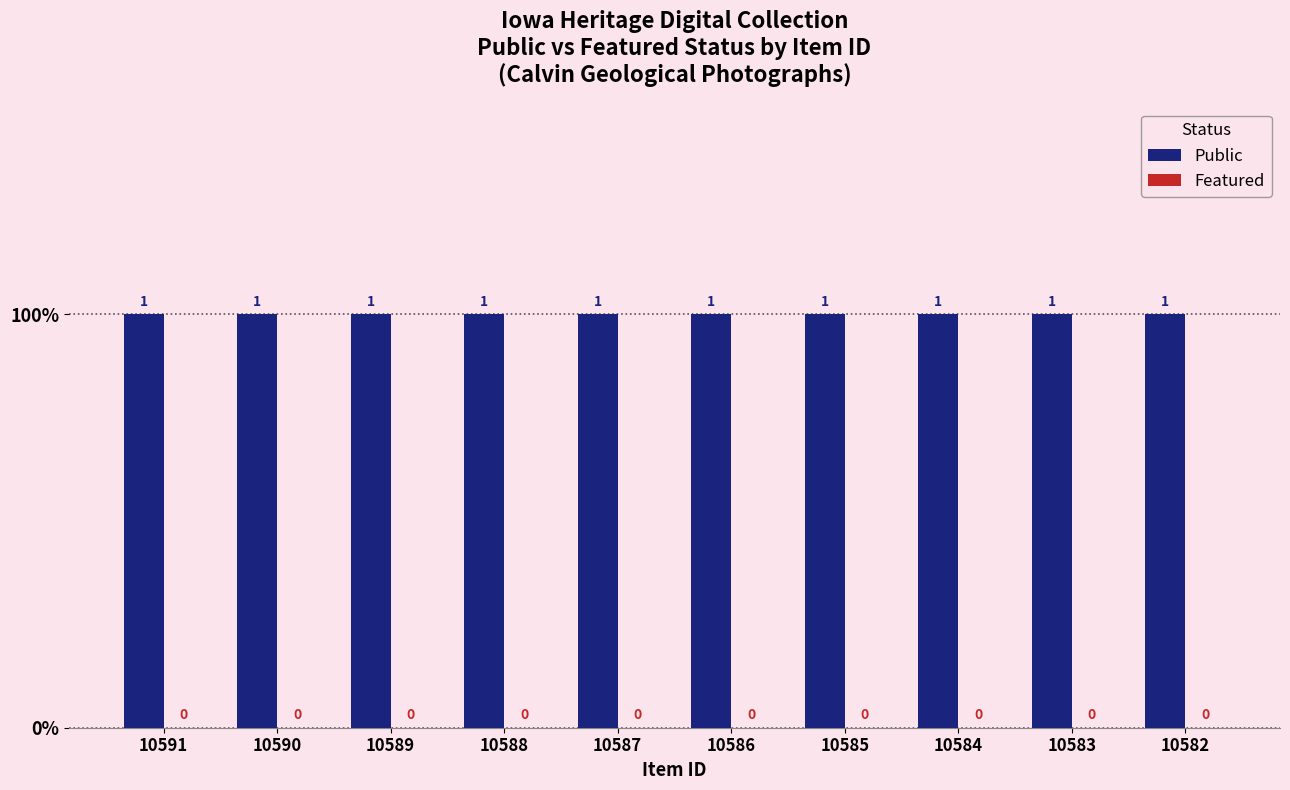

Reading left to right, extract all data points from this chart.

Public: 10591=1	10590=1	10589=1	10588=1	10587=1	10586=1	10585=1	10584=1	10583=1	10582=1
Featured: 10591=0	10590=0	10589=0	10588=0	10587=0	10586=0	10585=0	10584=0	10583=0	10582=0